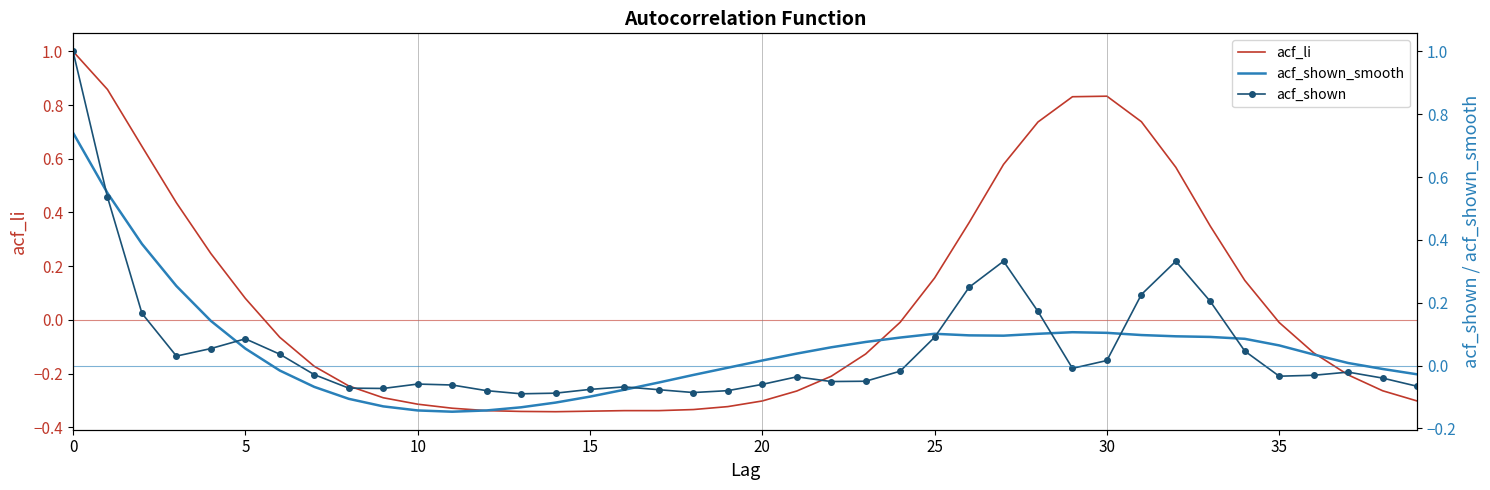

At which category does the chart reach its minimum across all series?

14